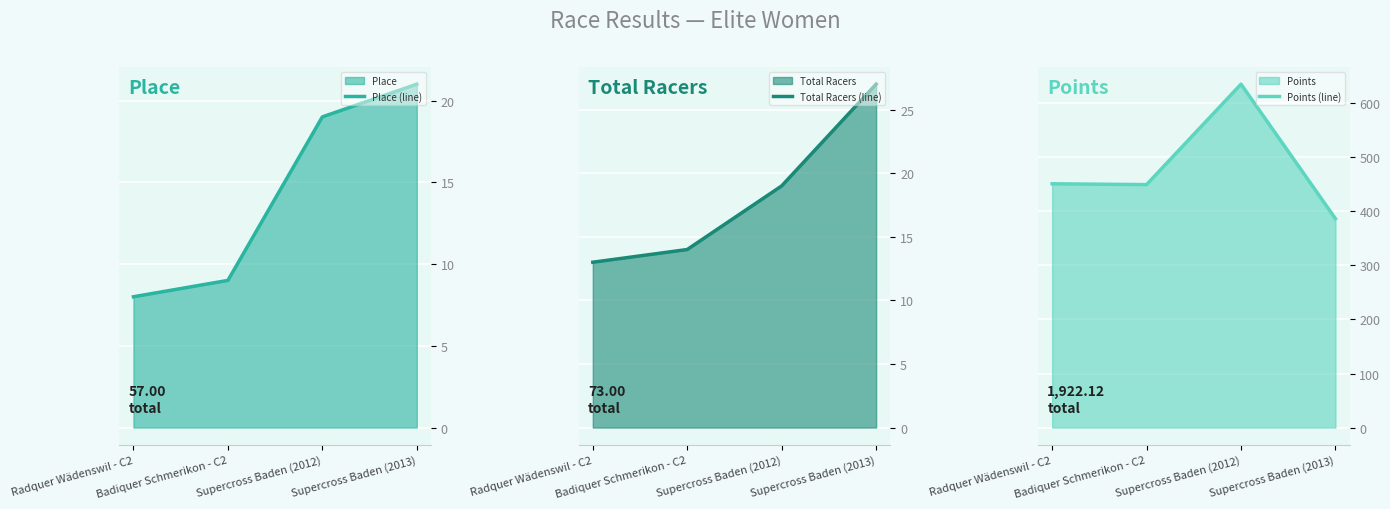

At which category is the sum across all series the highest?

Supercross Baden (2012)